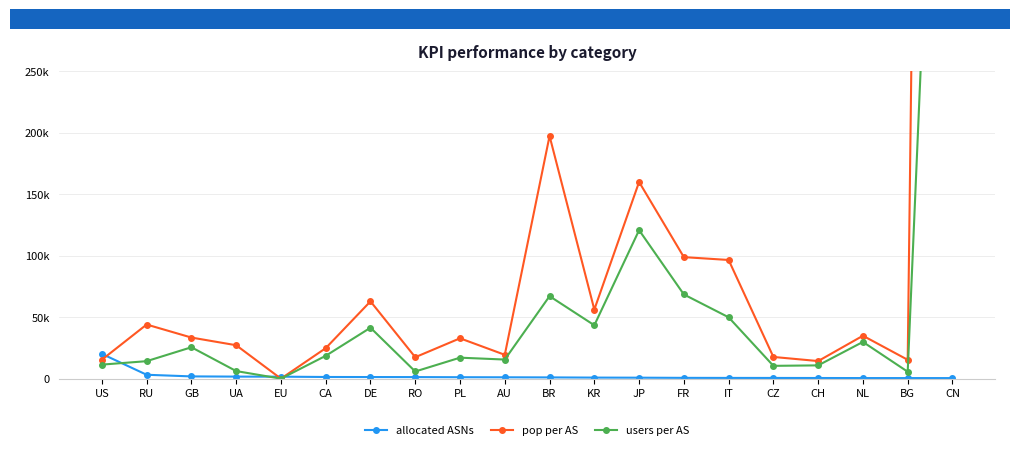

How many categories are shown in the chart?

20